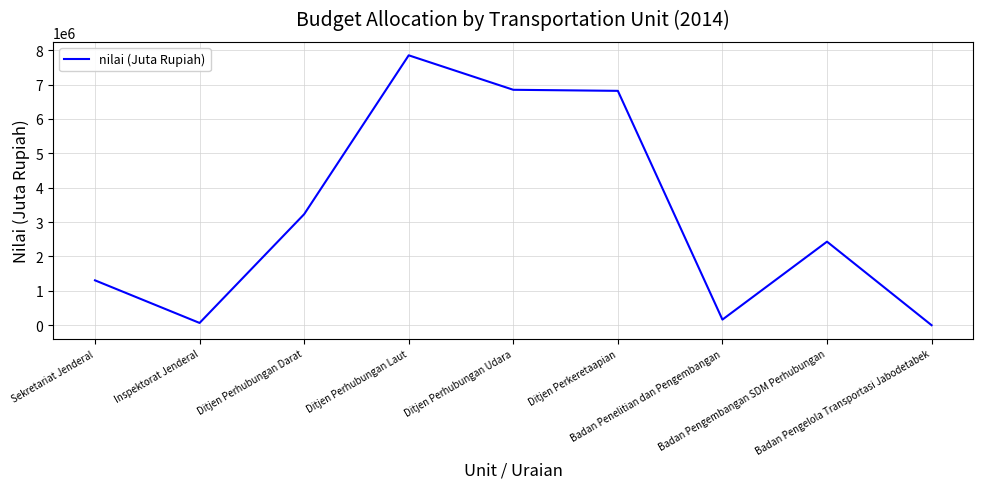

What is the maximum value shown in the chart?

7850517